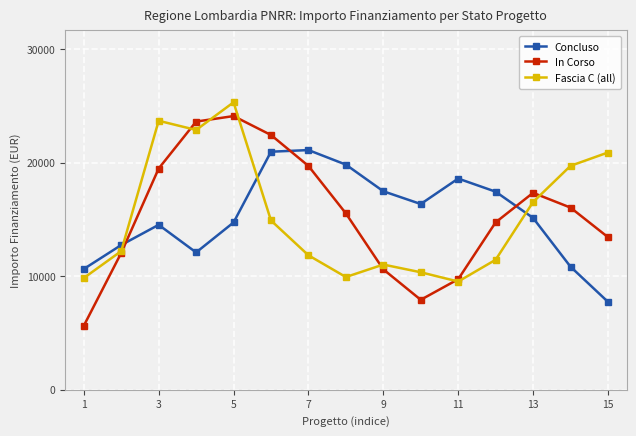

What is the value of the Concluso point at the 9th from the left?

17481.1